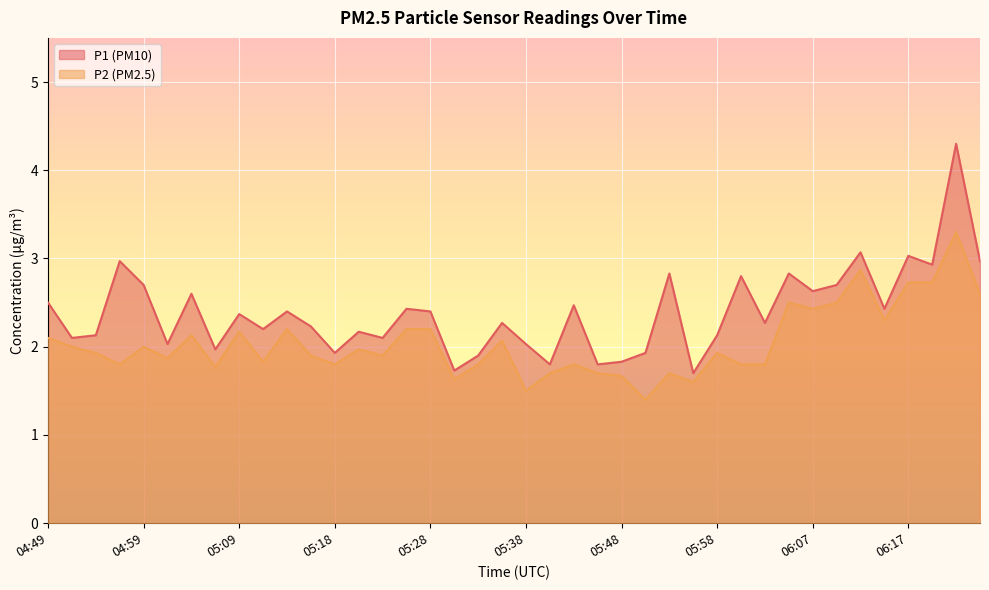

At which label is P2 closest to 2?

04:51